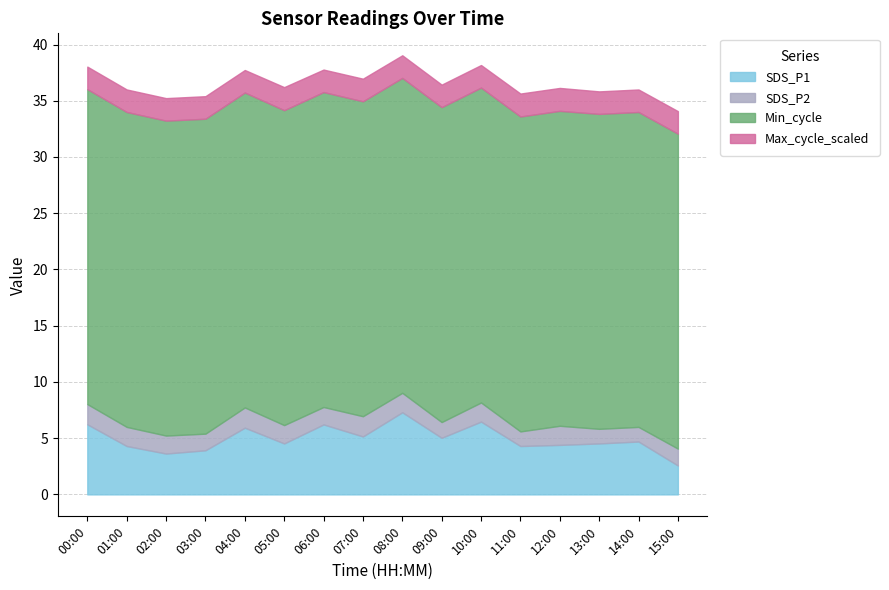

What is the total value across all series at 05:00?

36.2